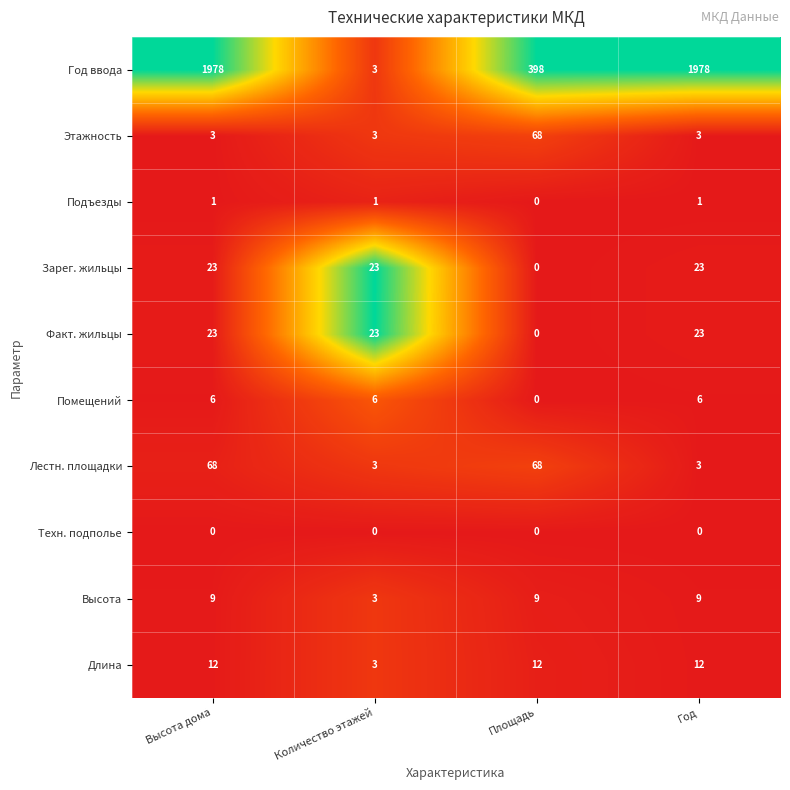

What is the difference between the maximum and minimum values in the Зарег. жильцы series?

23